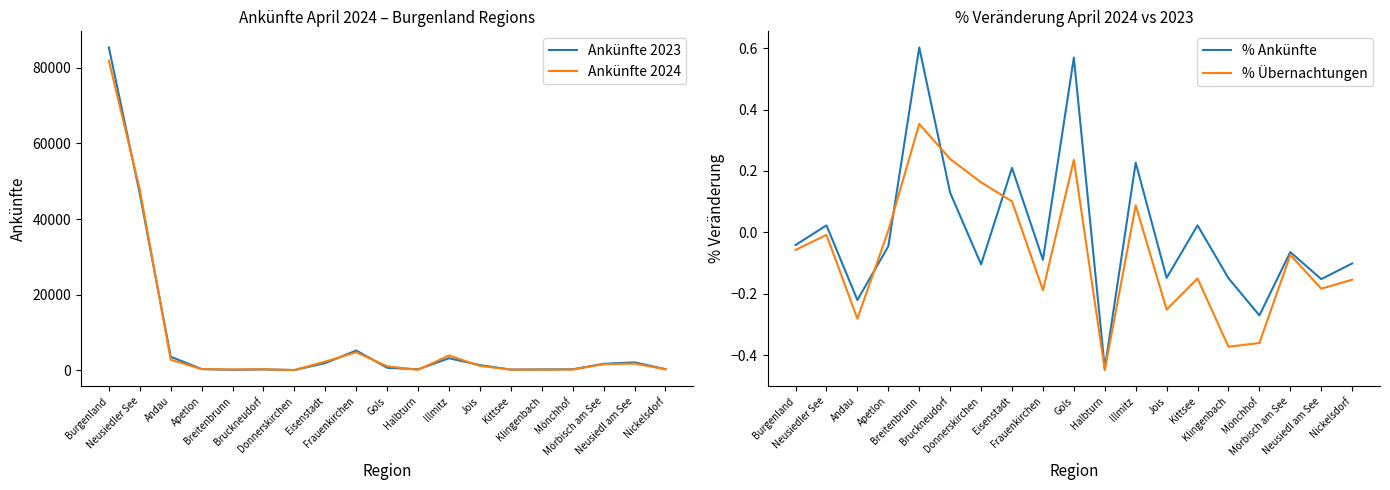

What is the sum of all % Übernachtungen values?

-1.3